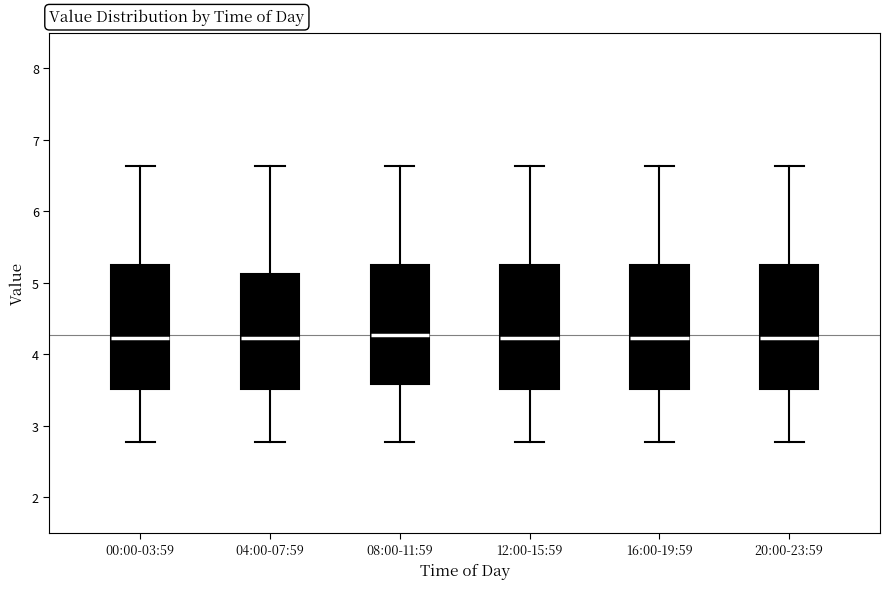

Where is the lower edge of the box for 04:00-07:59 on the y-axis? The values are not printed on the chart, so give them approximately, as read against the axis.

3.5